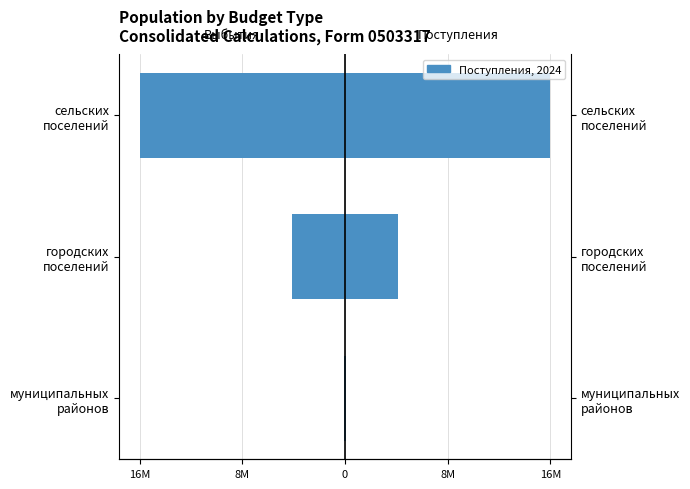

How many categories are shown in the chart?

3